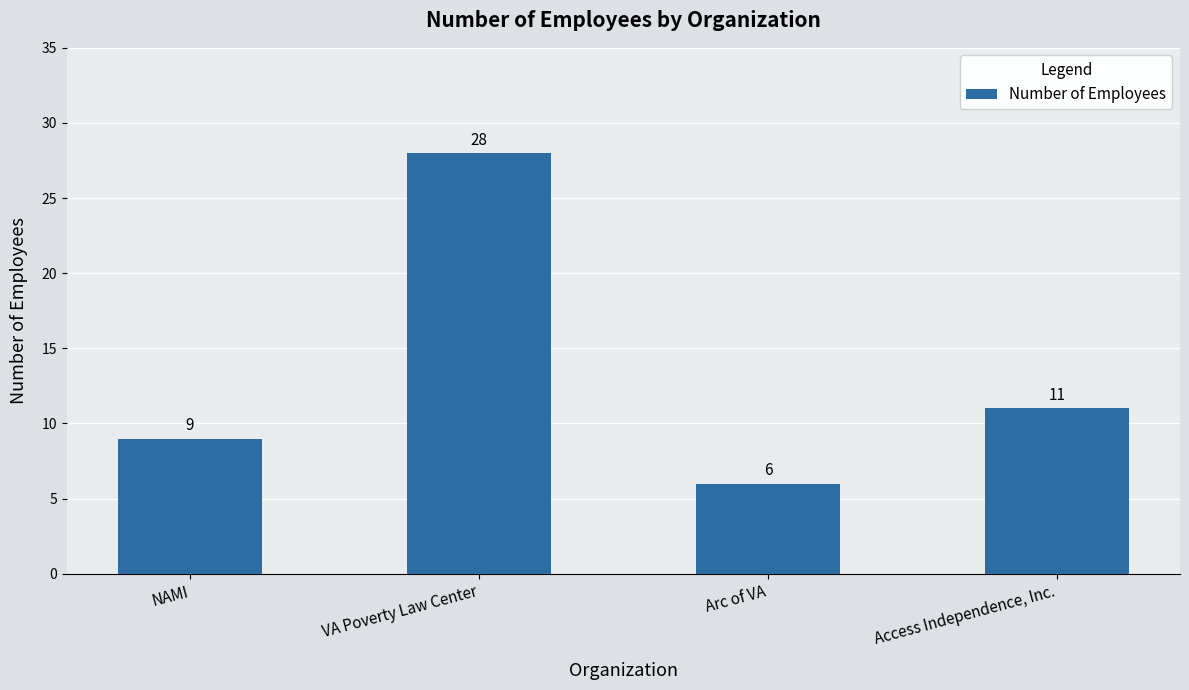

Read the value at Arc of VA.

6